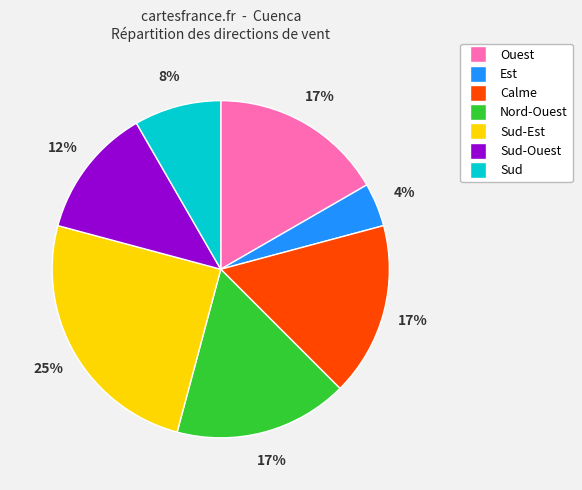

Which slice is the smallest?

Est